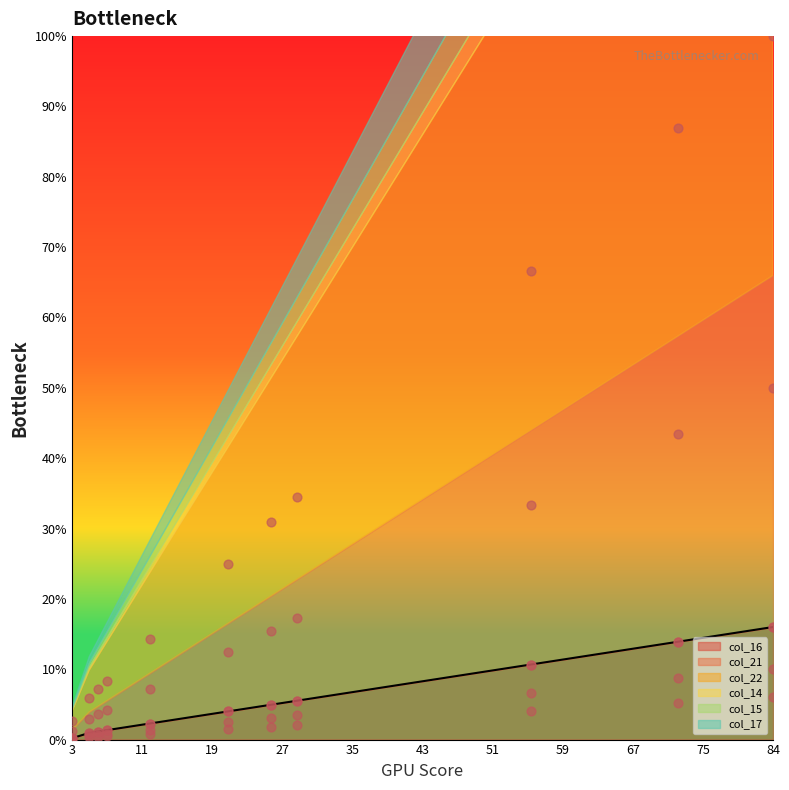

At how many categories does at least one series exceed 97?

1